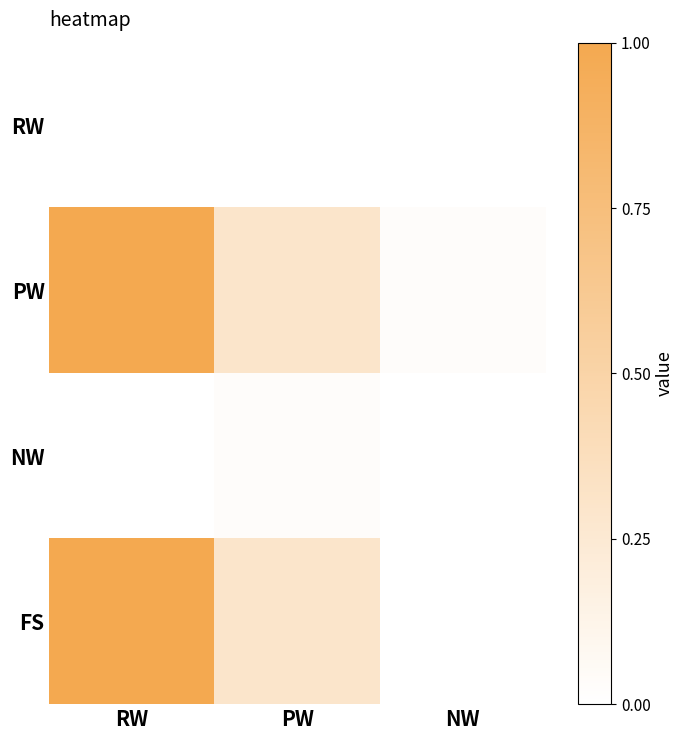

At how many categories does at least one series exceed 0?

3